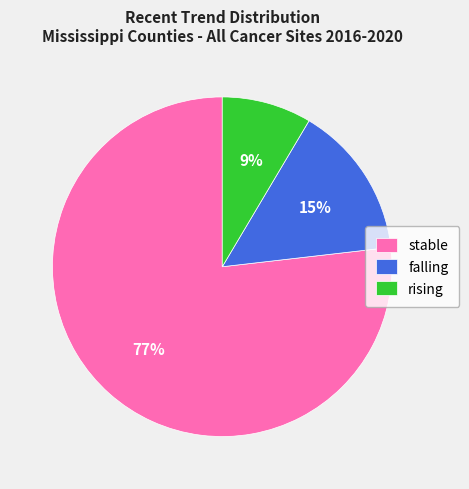

Combined, do rising and stable account for over 50%?

Yes